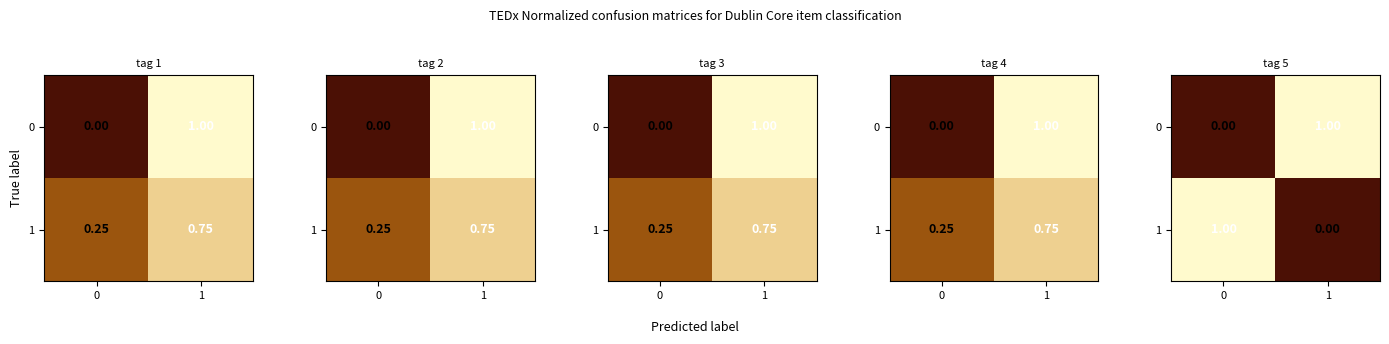

The 1 series shows 1 at 0. True or false?

True